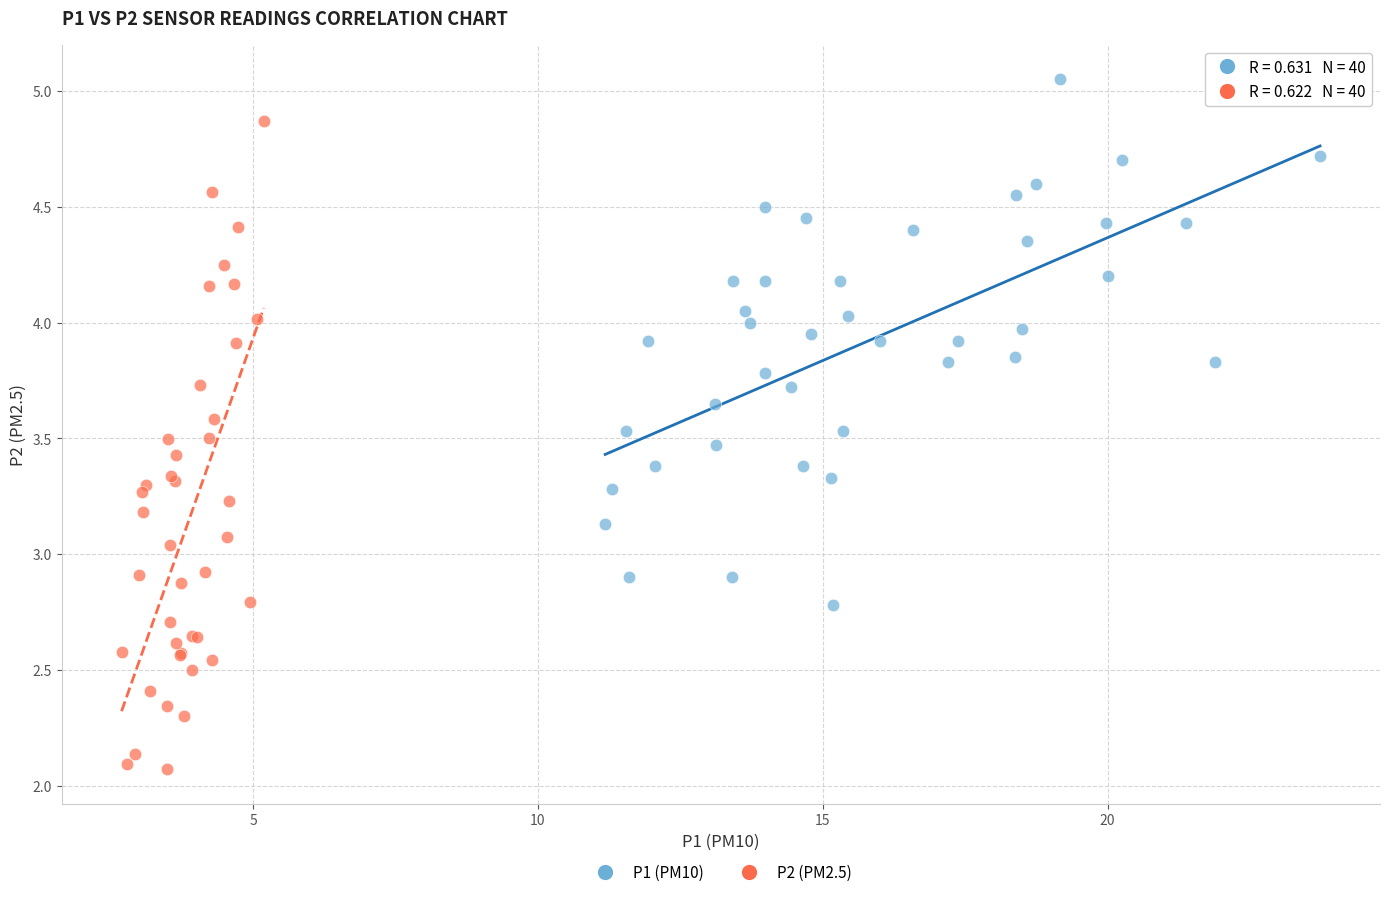

Which series reaches the maximum Y coordinate?

P1 (PM10)